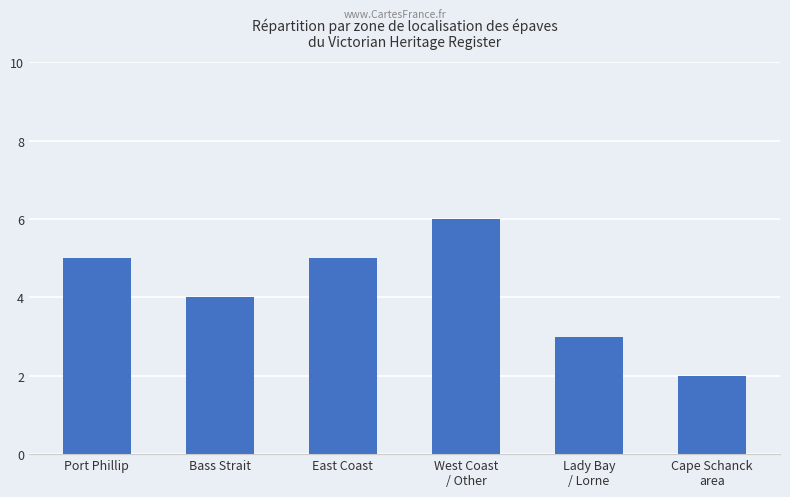

Which label corresponds to the largest value in the chart?

West Coast
/ Other